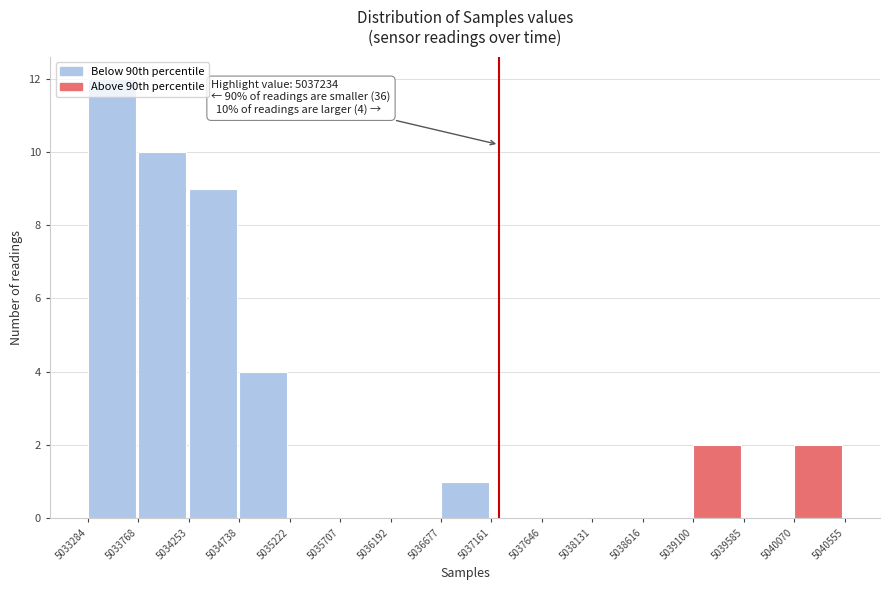

Which range on the x-axis has the tallest bar?

5033284 to 5033768